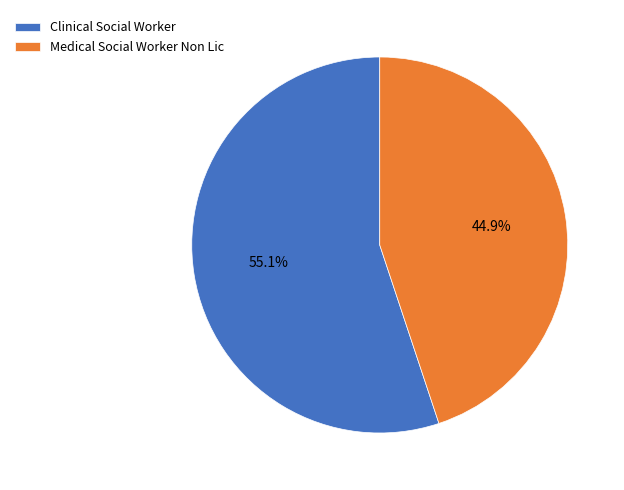

What is the largest slice in the pie chart?

Clinical Social Worker